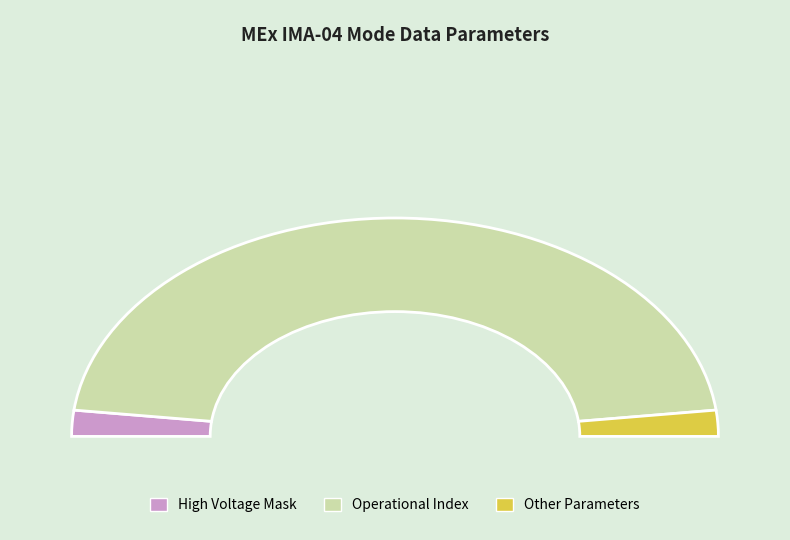

What percentage is the Operational Index slice, to the nearest percent?

96%